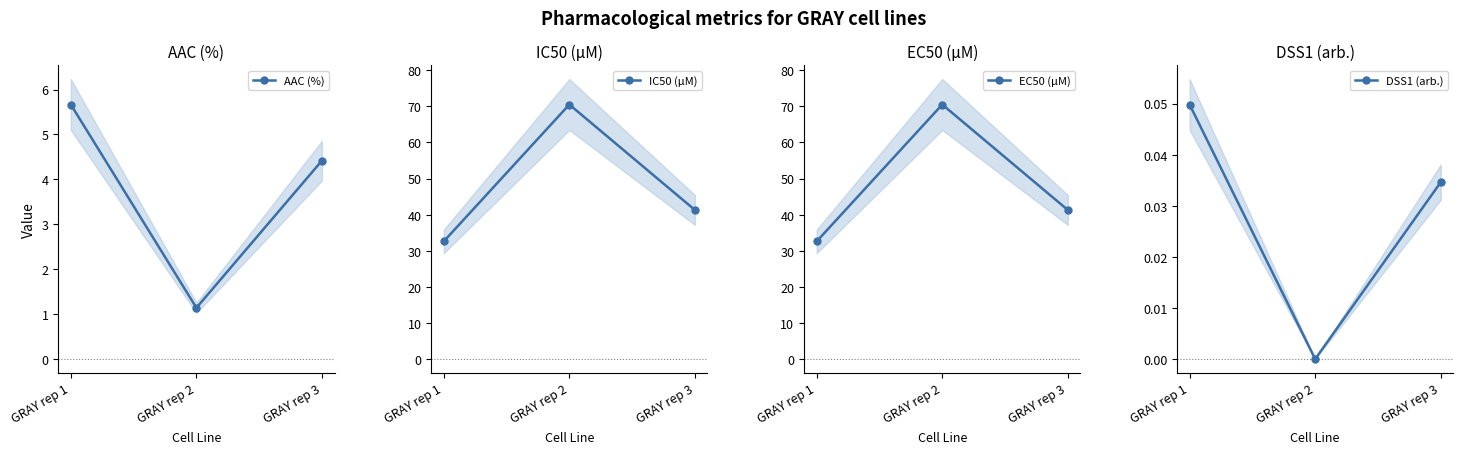

At which label does IC50 (µM) reach its peak?

GRAY rep 2